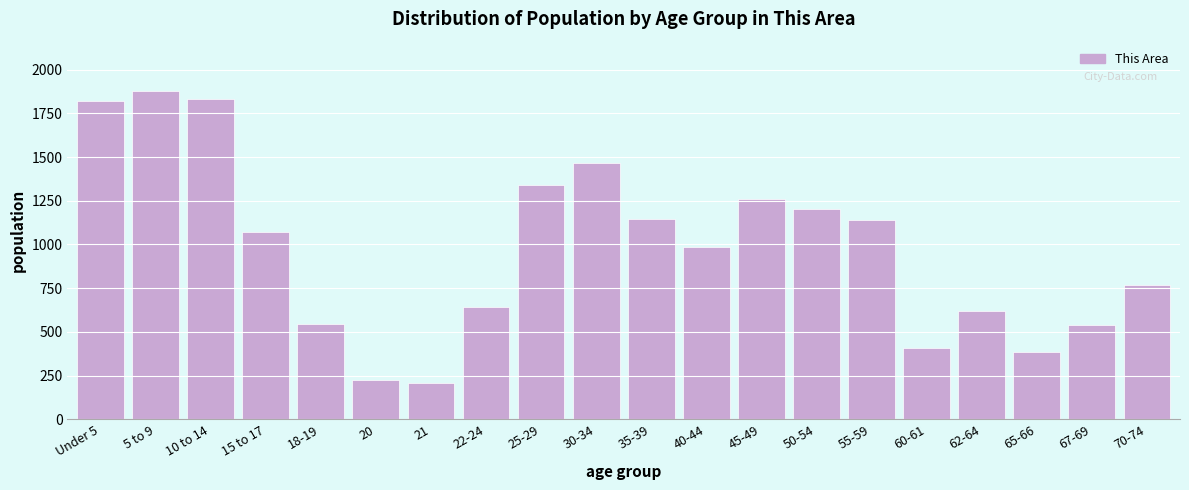

What is the difference between the values at 30-34 and 45-49?

208